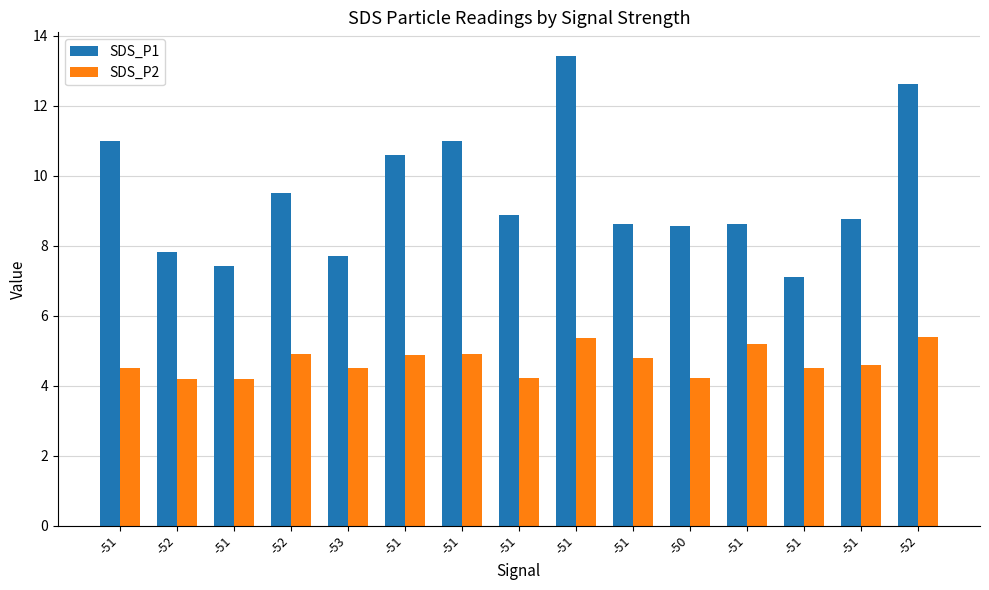

Rank the series at -51 from highest to lowest value.

SDS_P1, SDS_P2